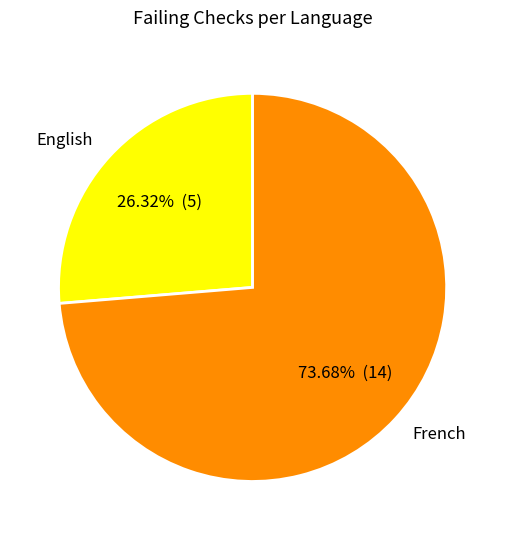

Combined, do French and English account for over 50%?

Yes